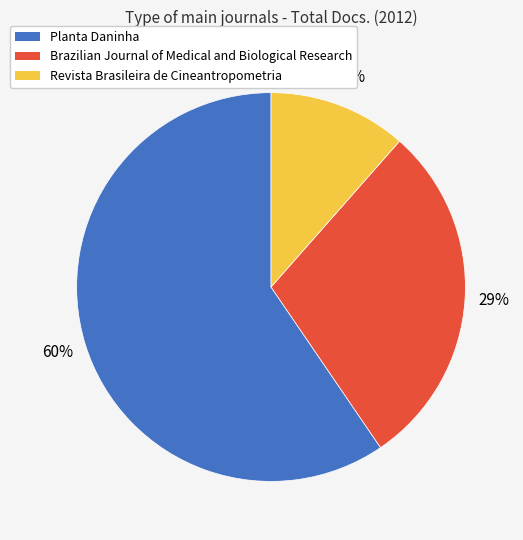

To the nearest percent, what portion does Planta Daninha represent?

60%